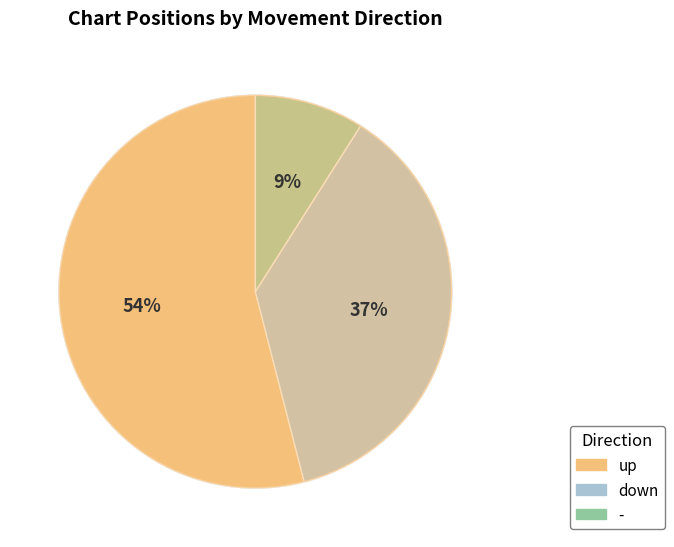

Rank the categories by value from highest to lowest.

up, down, -